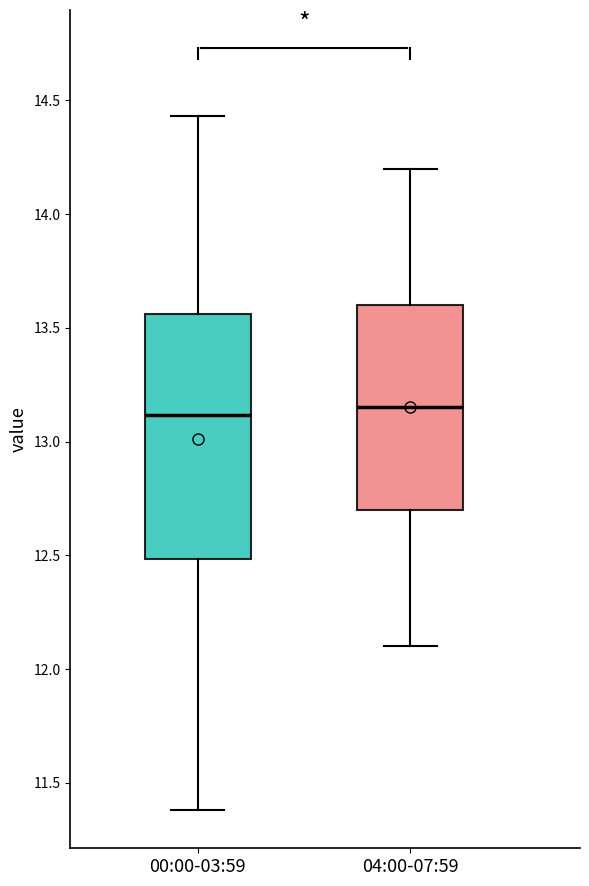

Where does the median line of the box for 04:00-07:59 sit on the y-axis? The values are not printed on the chart, so give them approximately, as read against the axis.

13.15